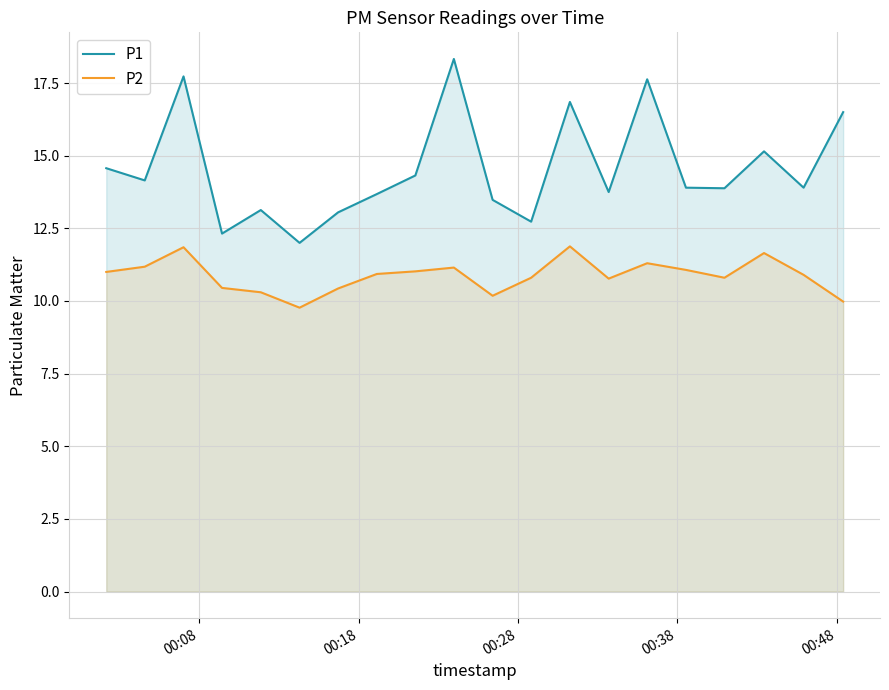

Rank the series by their average value, from lowest to highest.

P2, P1